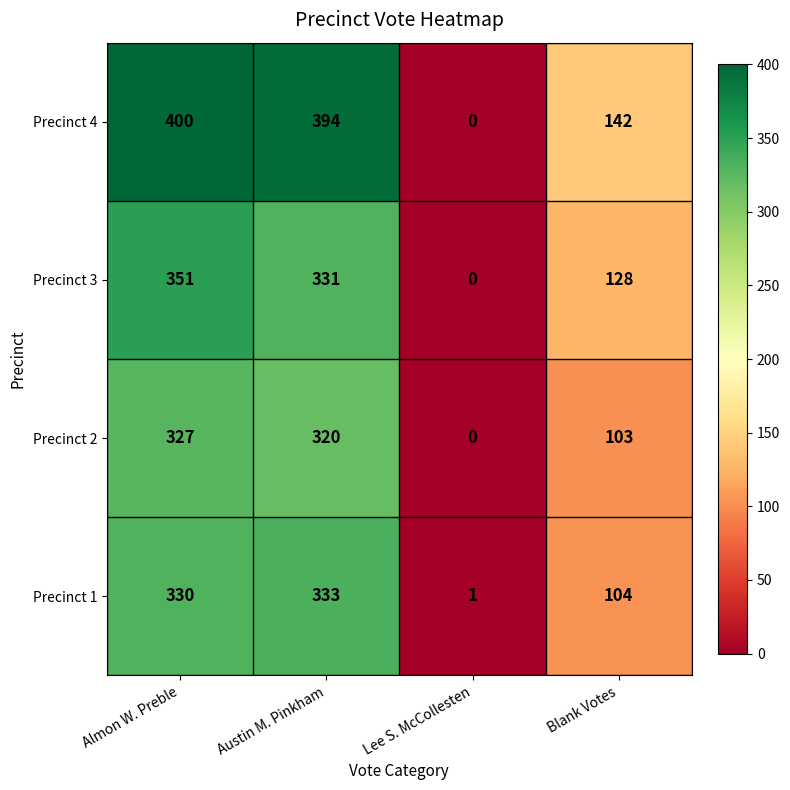

Which series changed the most between Austin M. Pinkham and Lee S. McCollesten?

Precinct 4